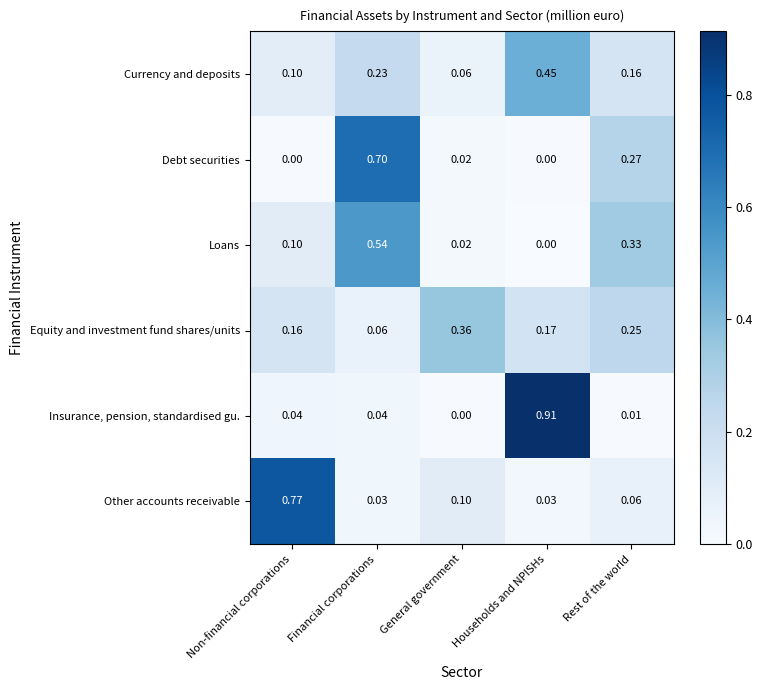

What is the total value across all series at Households and NPISHs?

1.6